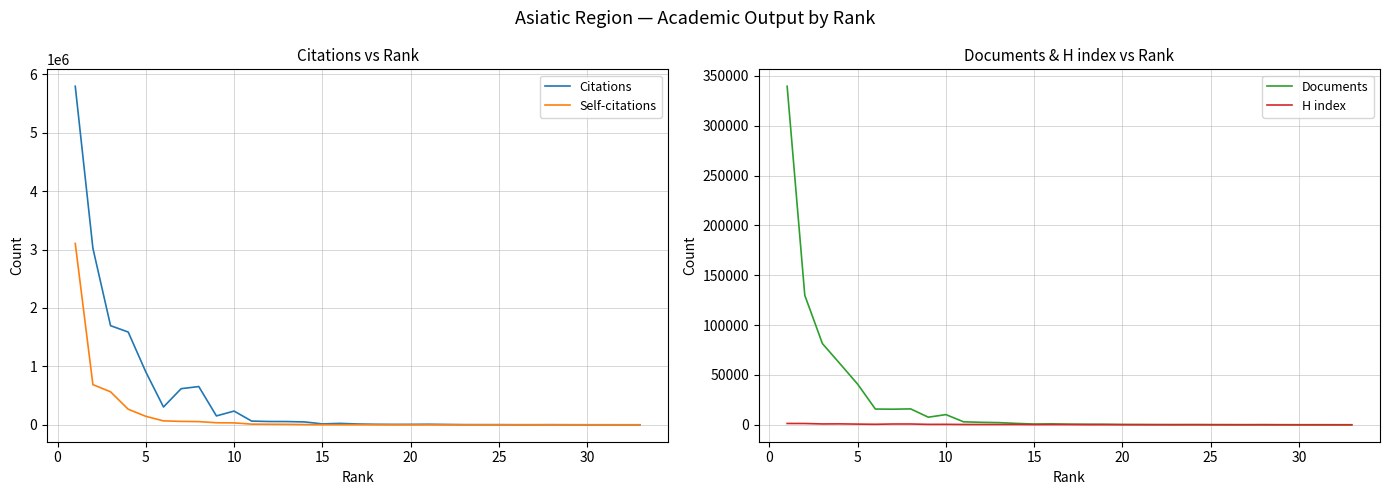

At 20, list the series in order from smallest to largest.

H index, Documents, Self-citations, Citations